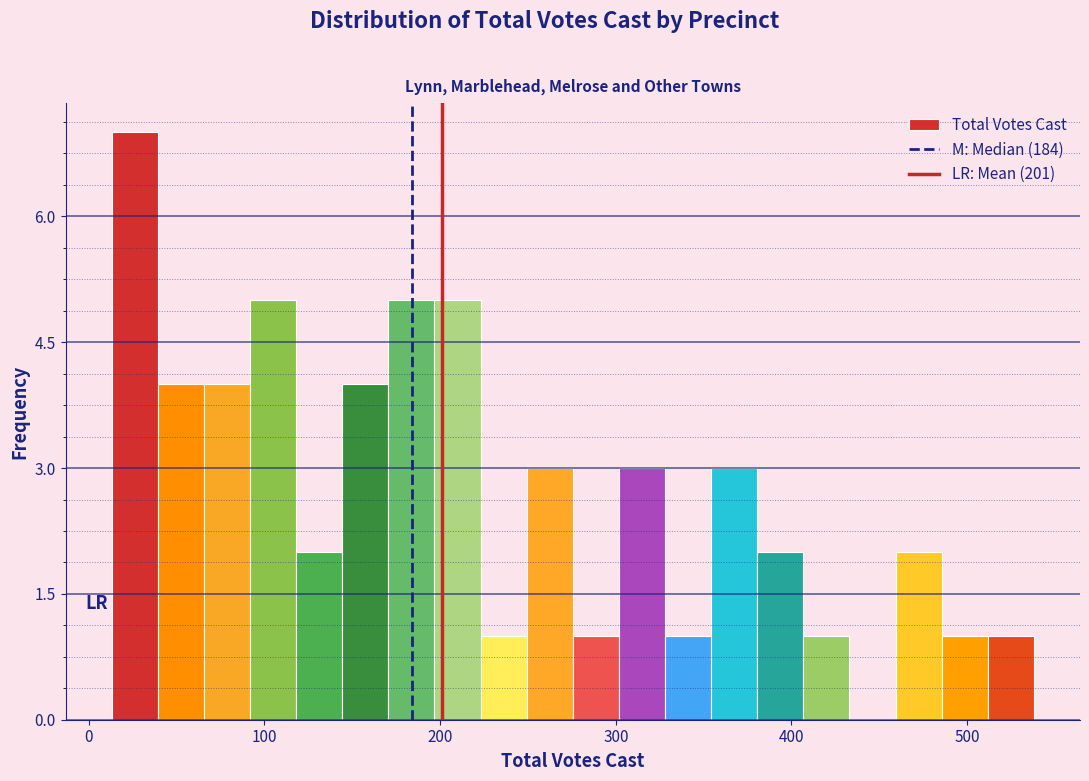

Around what value on the x-axis is the tallest bar? Give the approximate position of its centre, as read against the axis.

30